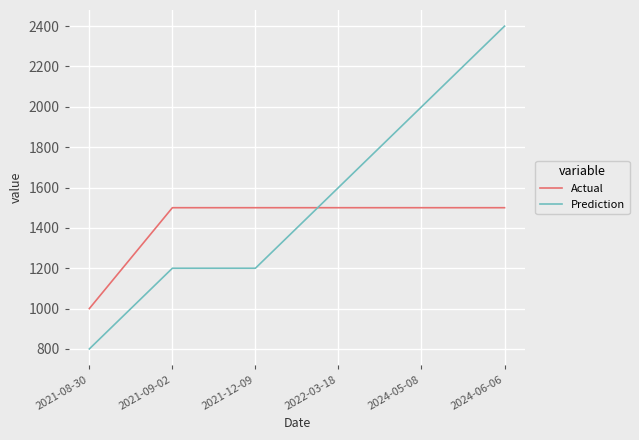

Reading right to left, extract all data points from this chart.

Actual: 1500	1500	1500	1500	1500	1000
Prediction: 2400	2000	1600	1200	1200	800